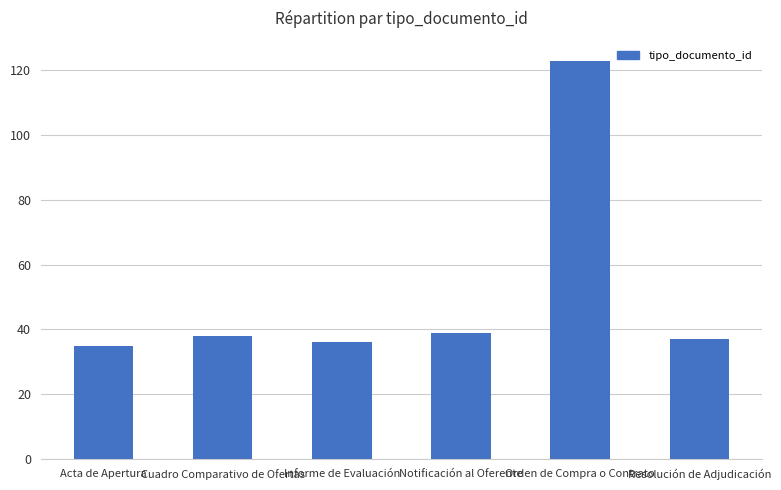

What is the label of the 3rd bar from the right?

Notificación al Oferente